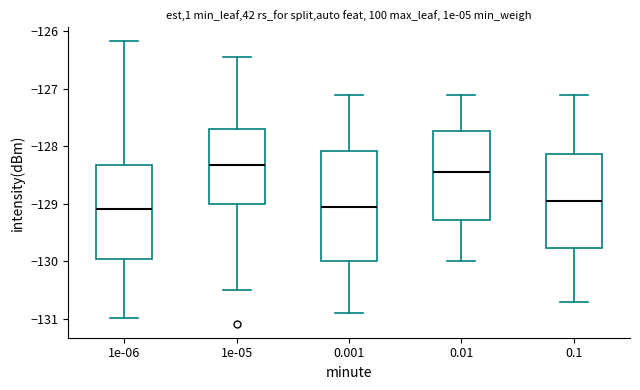

Reading left to right, read every box against the y-axis: the position of its median line, the range the box covers, and the ends of its whiskers. The values are not printed on the chart, so give them approximately, as read against the axis.

1e-06: median -129.1, box -130.0 to -128.3, whiskers -131.0 to -126.2
1e-05: median -128.3, box -129.0 to -127.7, whiskers -130.5 to -126.4
0.001: median -129.0, box -130.0 to -128.1, whiskers -130.9 to -127.1
0.01: median -128.4, box -129.3 to -127.7, whiskers -130.0 to -127.1
0.1: median -128.9, box -129.8 to -128.1, whiskers -130.7 to -127.1